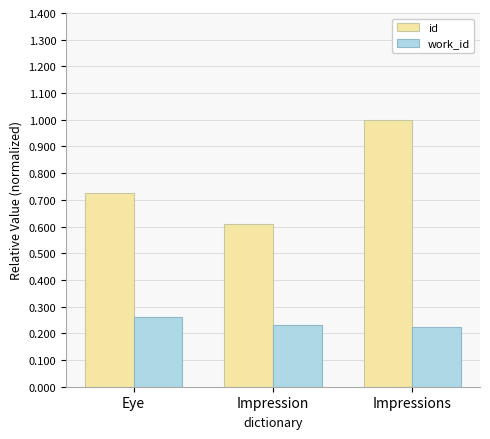

What are all the series names shown in the legend?

id, work_id